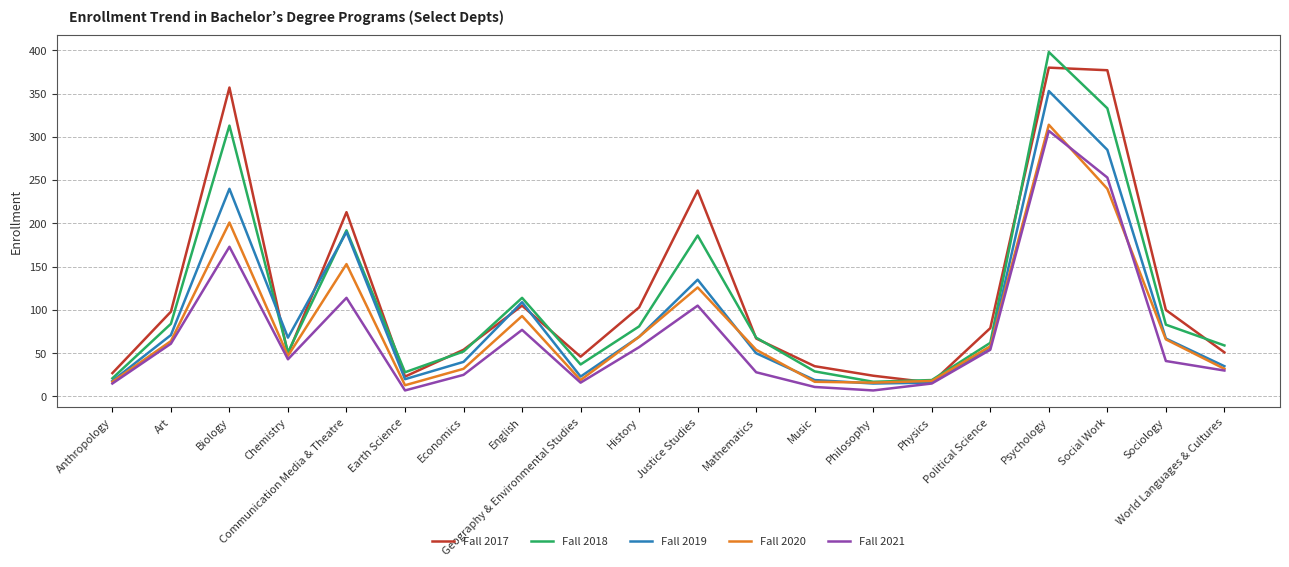

Where is the first local minimum for Fall 2021?

Chemistry